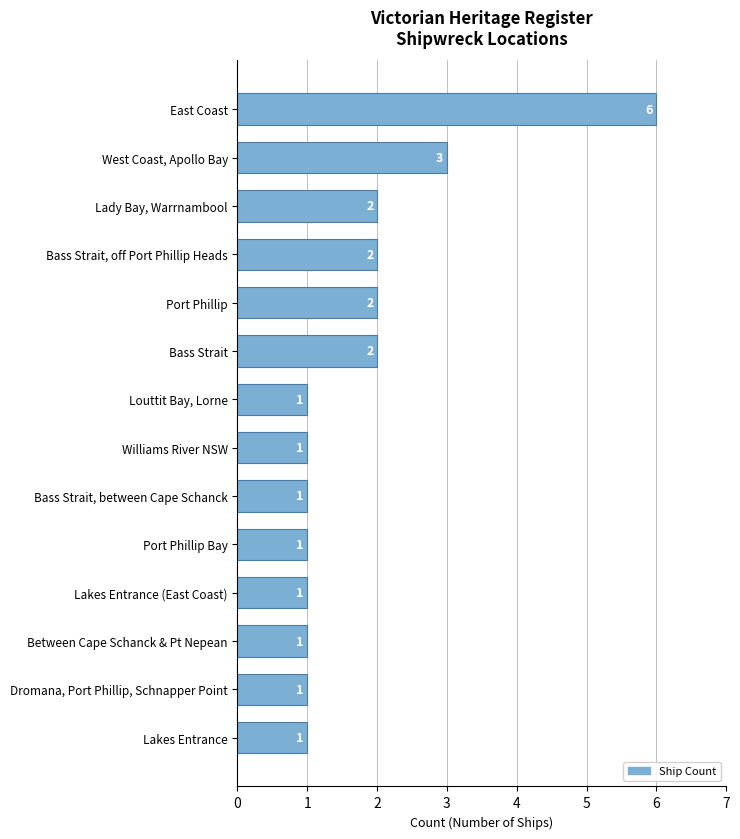

What is the average value?

2